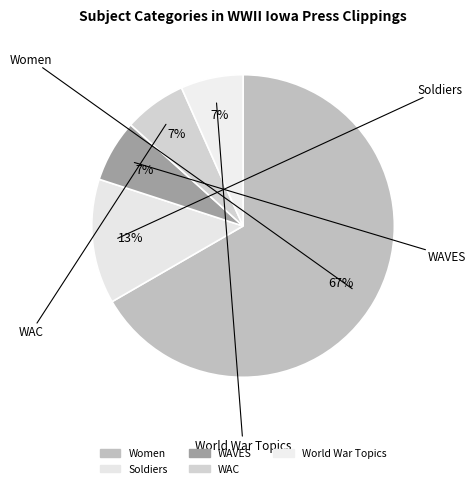

How many slices are in this pie chart?

5